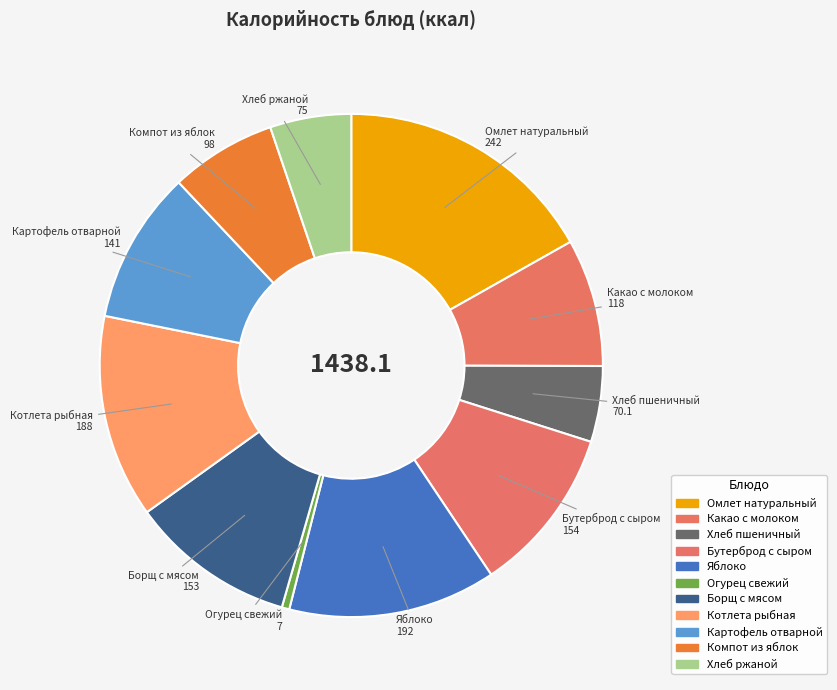

How many segments does this pie chart have?

11